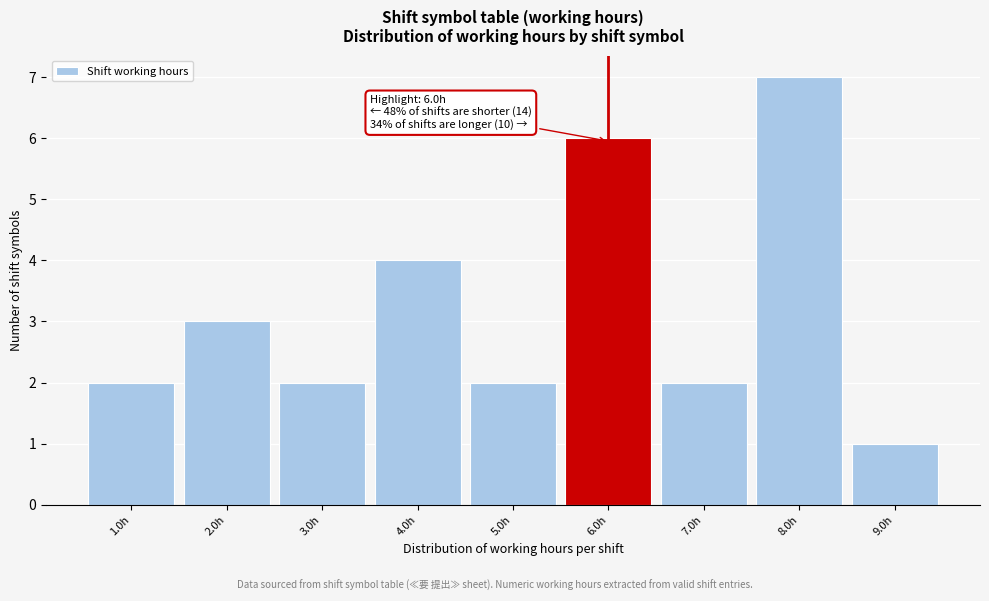

Which range on the x-axis has the tallest bar?

7.5 to 8.5